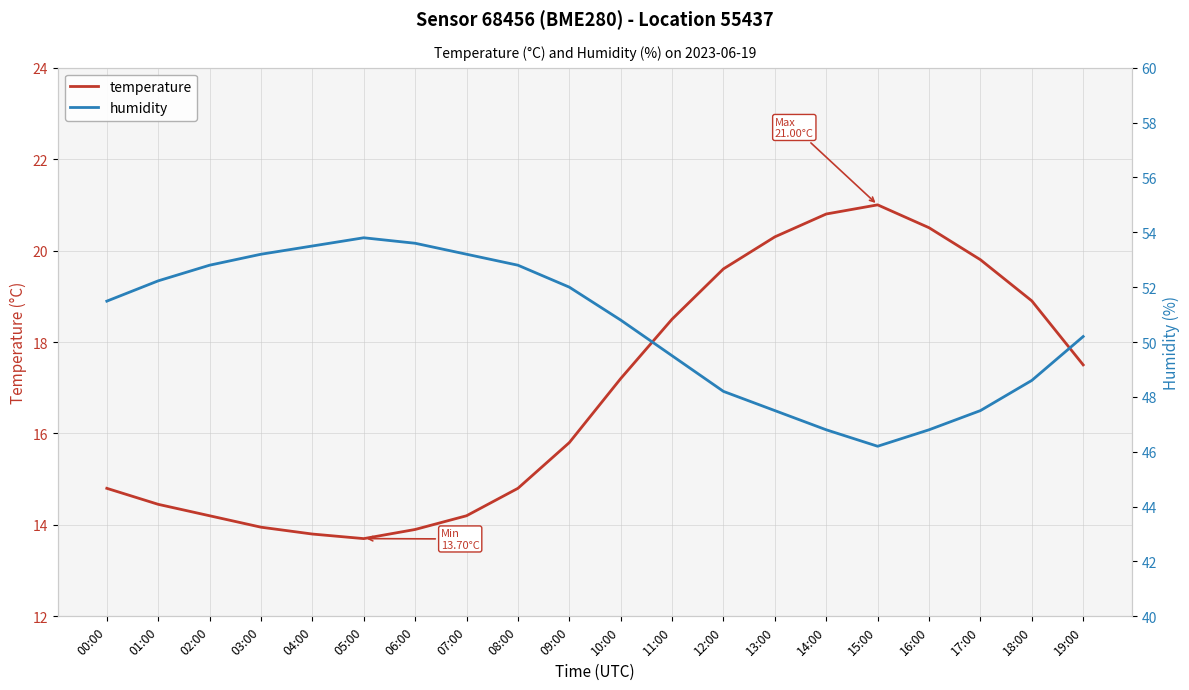

What is the lowest value of the temperature series?

13.7